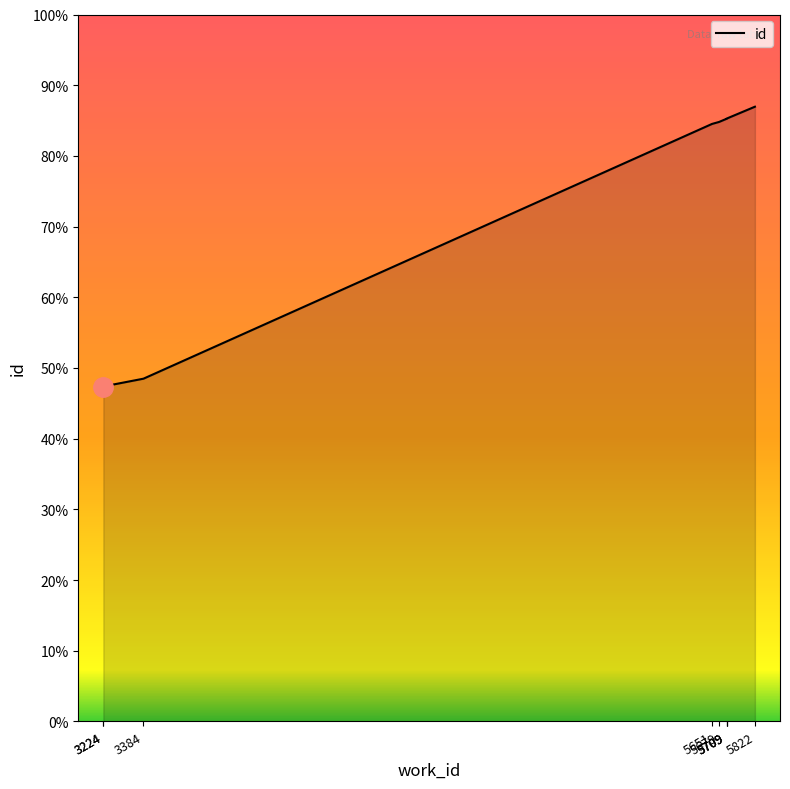

How many lines are shown in the chart?

1